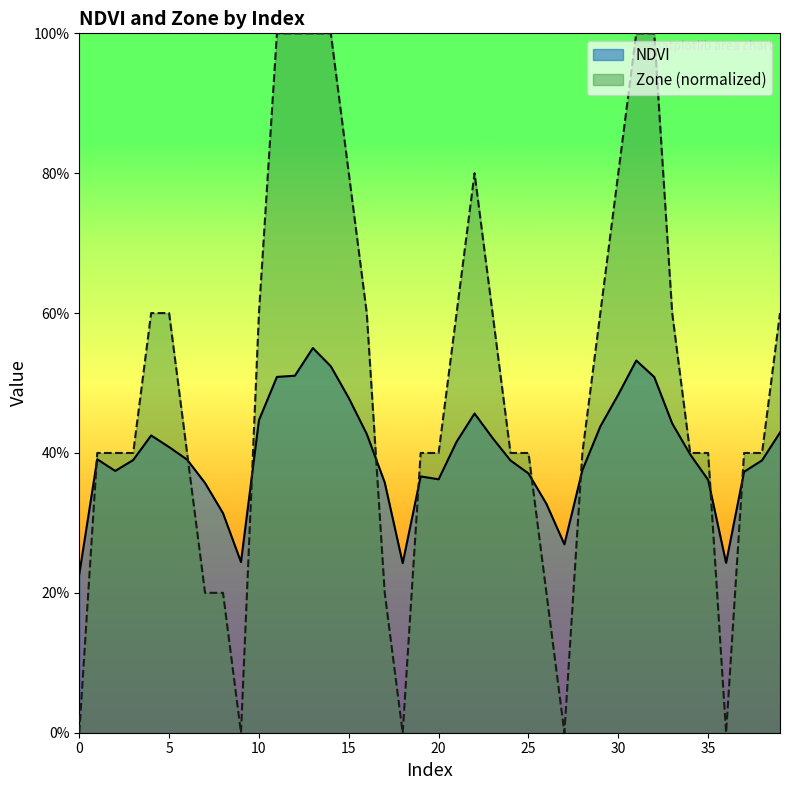

At which category is the sum across all series the highest?

13